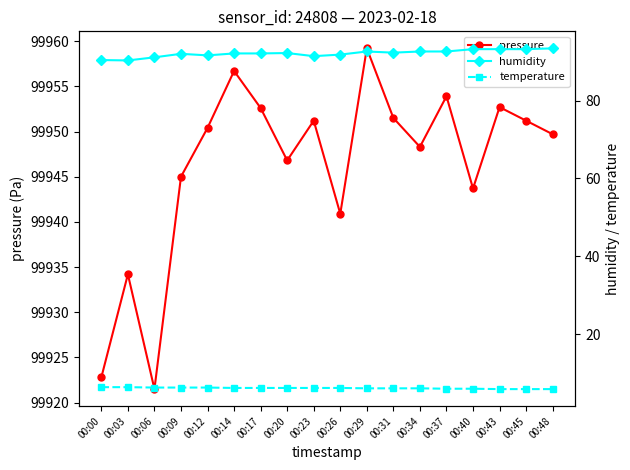

Which category has the highest value across all series?

00:29